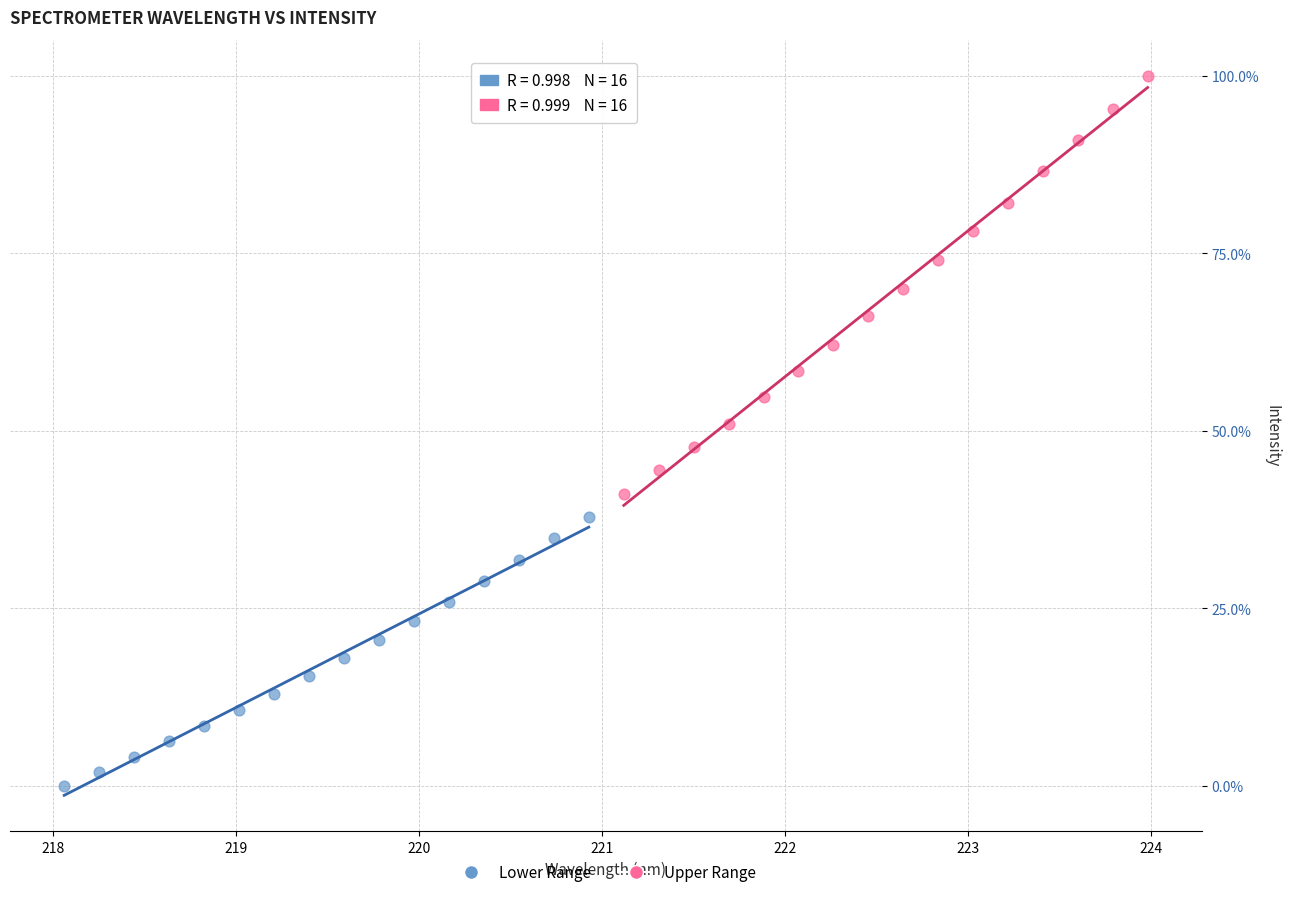

Which series contains the highest Y value?

Upper Range